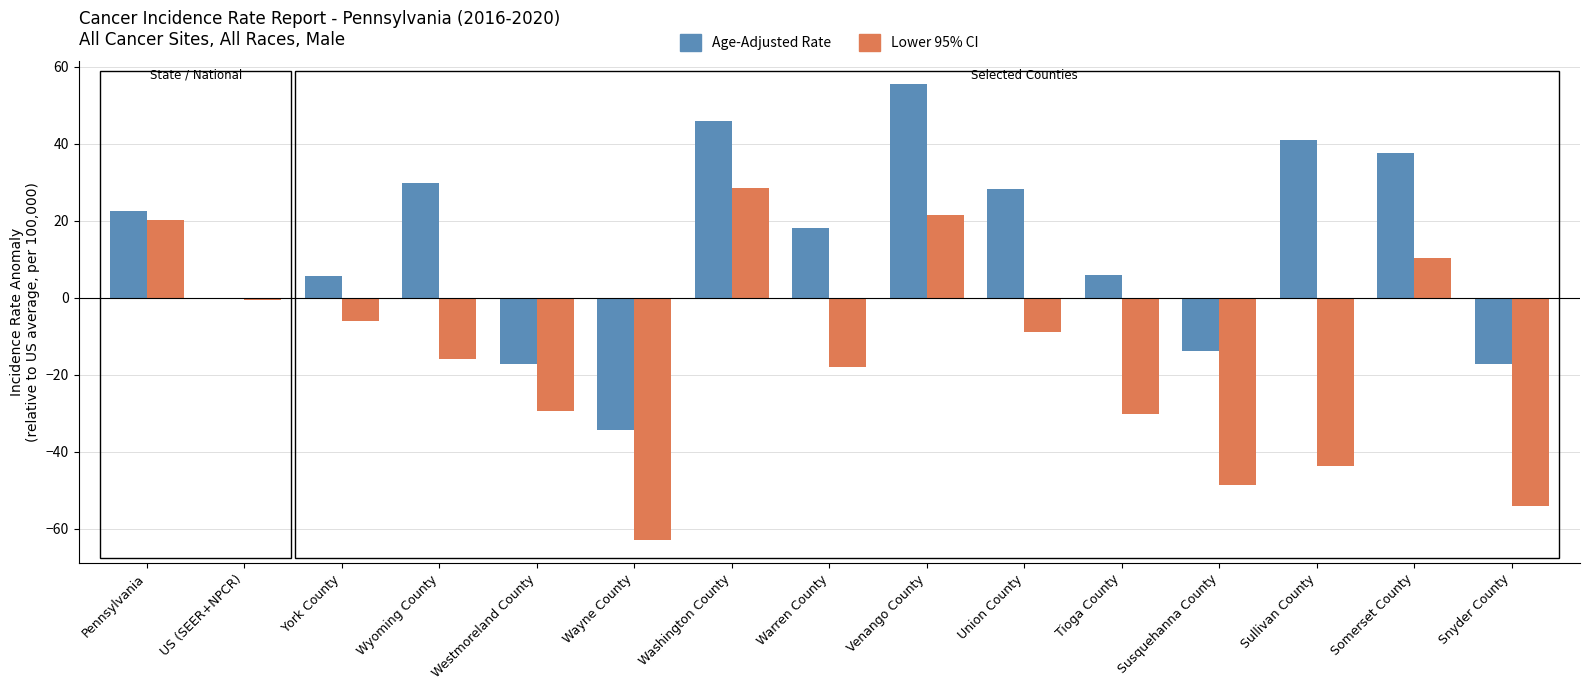

At which label does Age-Adjusted Rate reach its peak?

Venango County